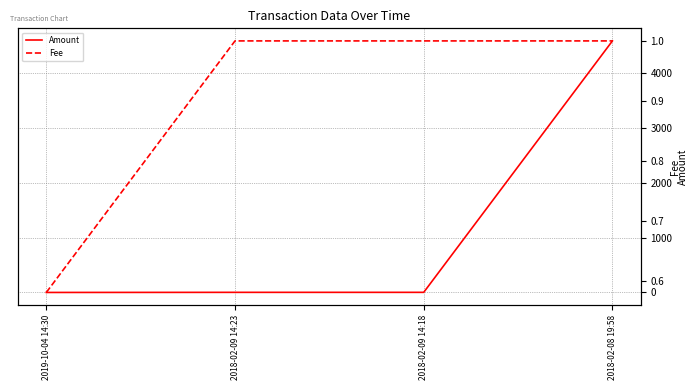

What are all the series names shown in the legend?

Amount, Fee